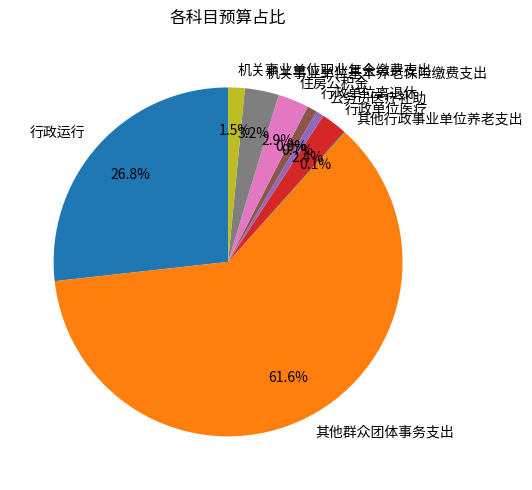

Does 机关事业单位基本养老保险缴费支出 represent more than half of the total?

No